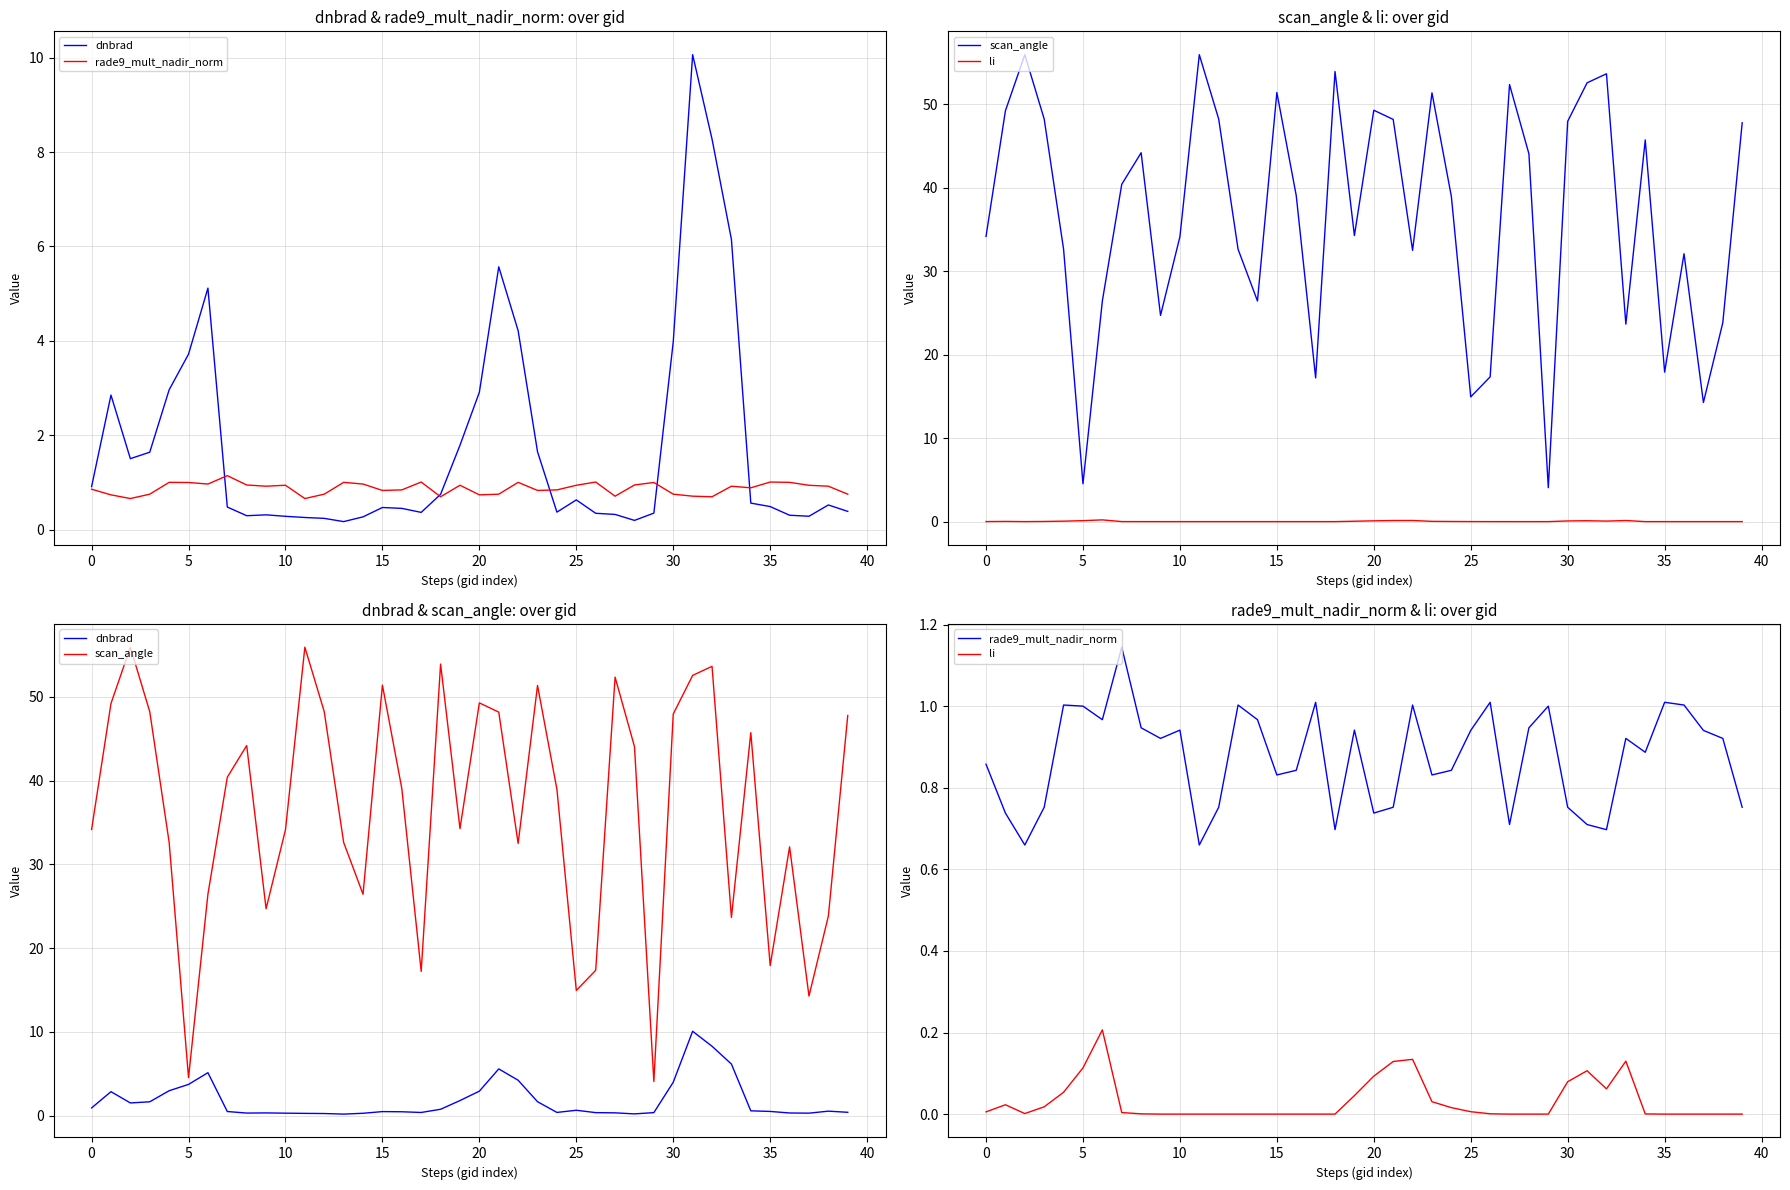

The value of scan_angle at 19 is 34.3. True or false?

True